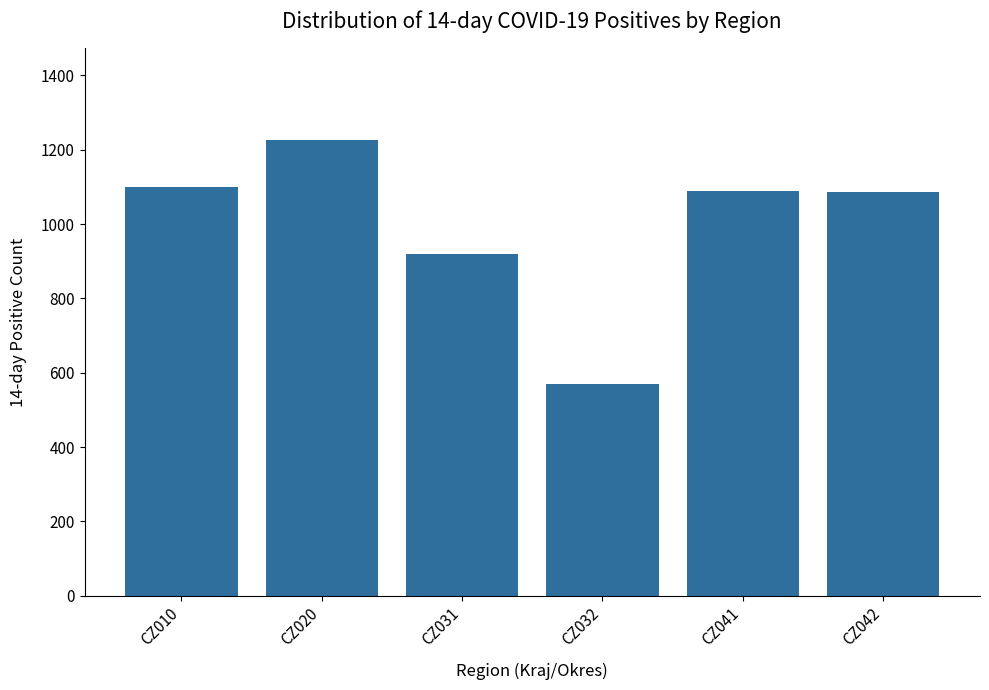

True or false: the data shows 195.0 at CZ031.

False